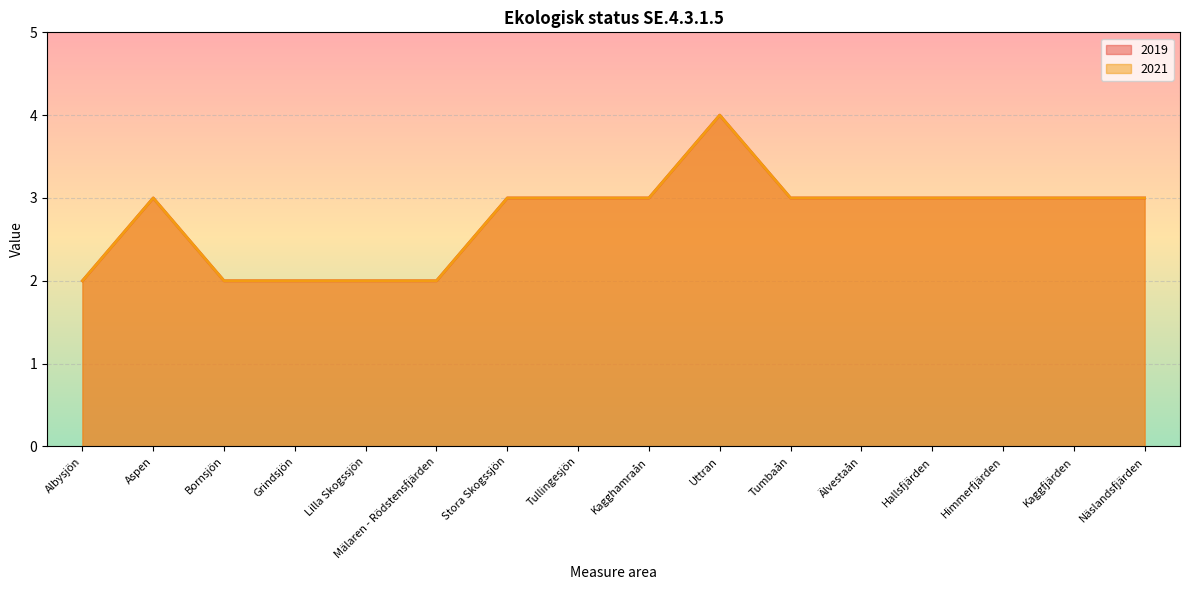

Count the values in the range 2 to 3.

15